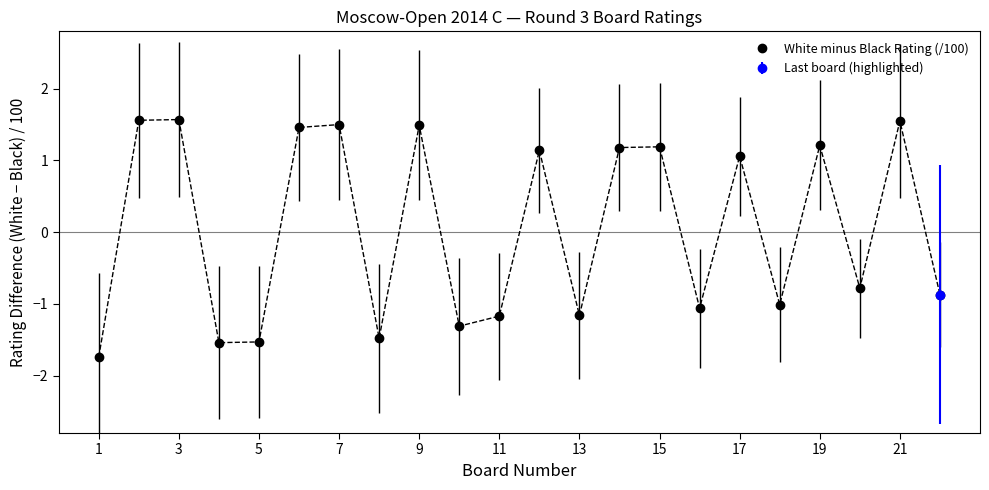

True or false: White minus Black Rating (/100) has more than 2 interior local peaks.

True